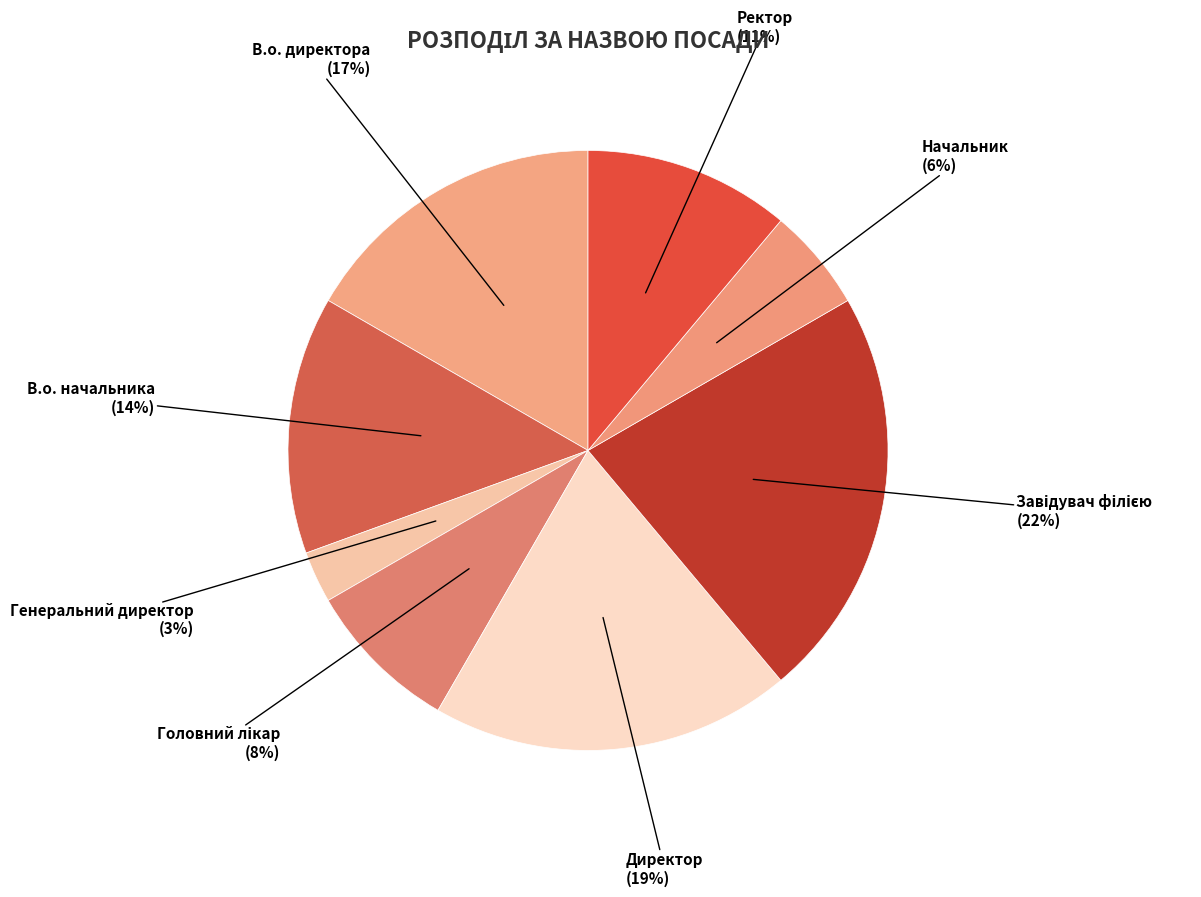

To the nearest percent, what percentage of the pie is В.о. директора?

17%